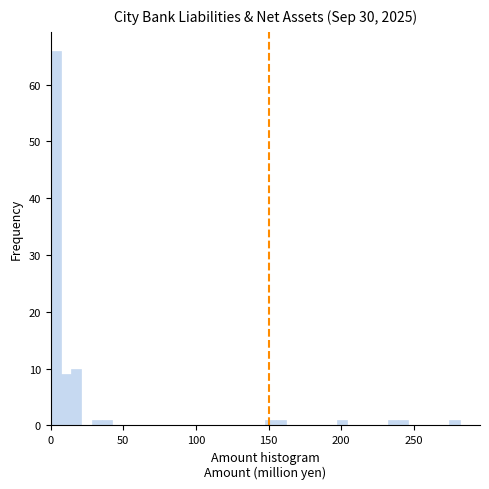

Read against the x-axis, roughly where is the centre of the tallest bar?

5